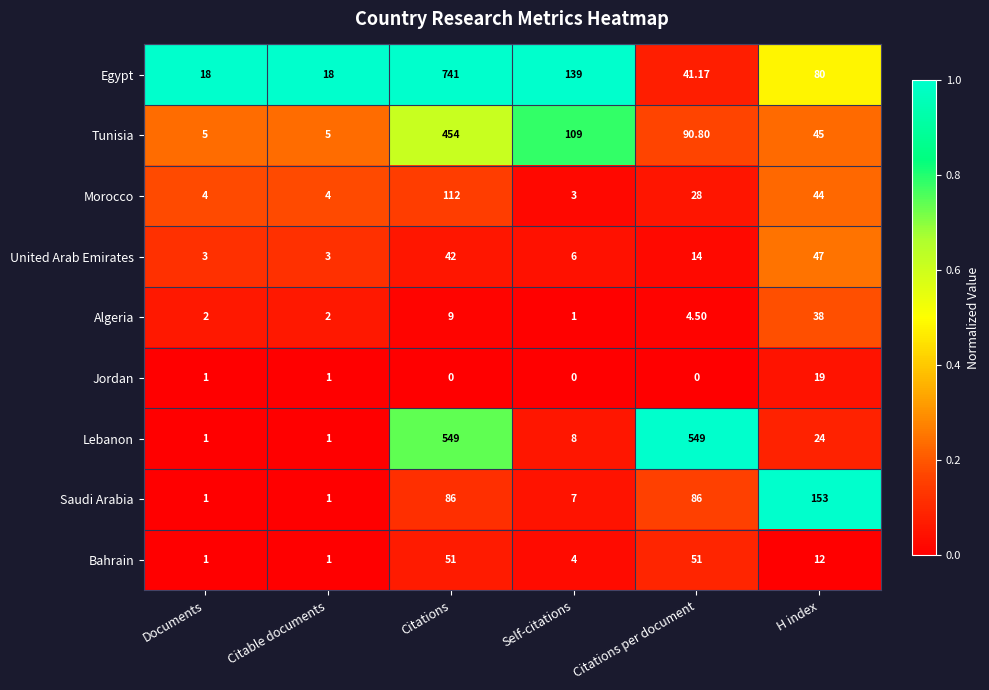

How many data points does each series have?

6